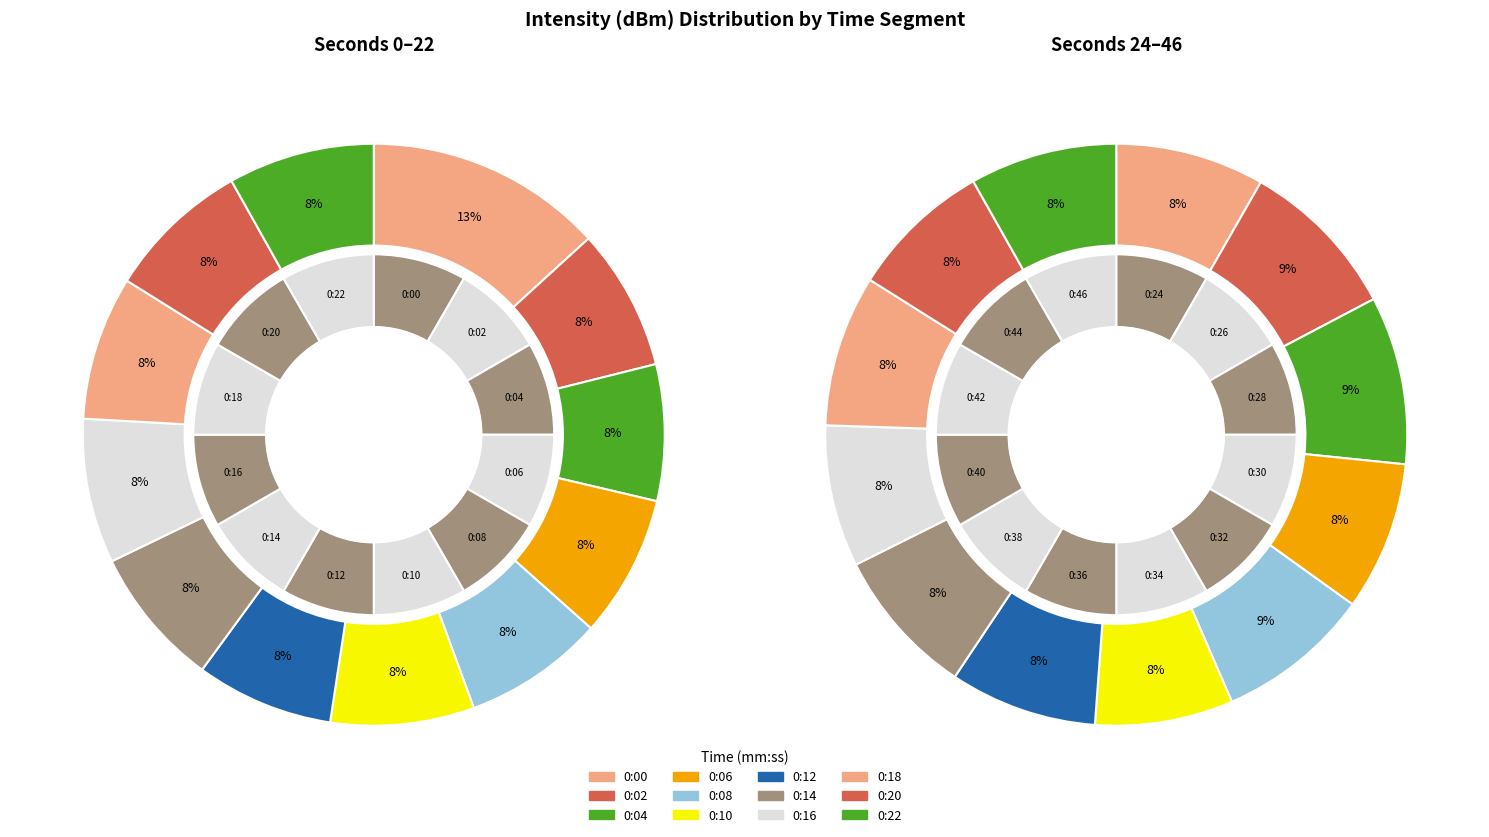

Is there a majority slice in this chart?

No